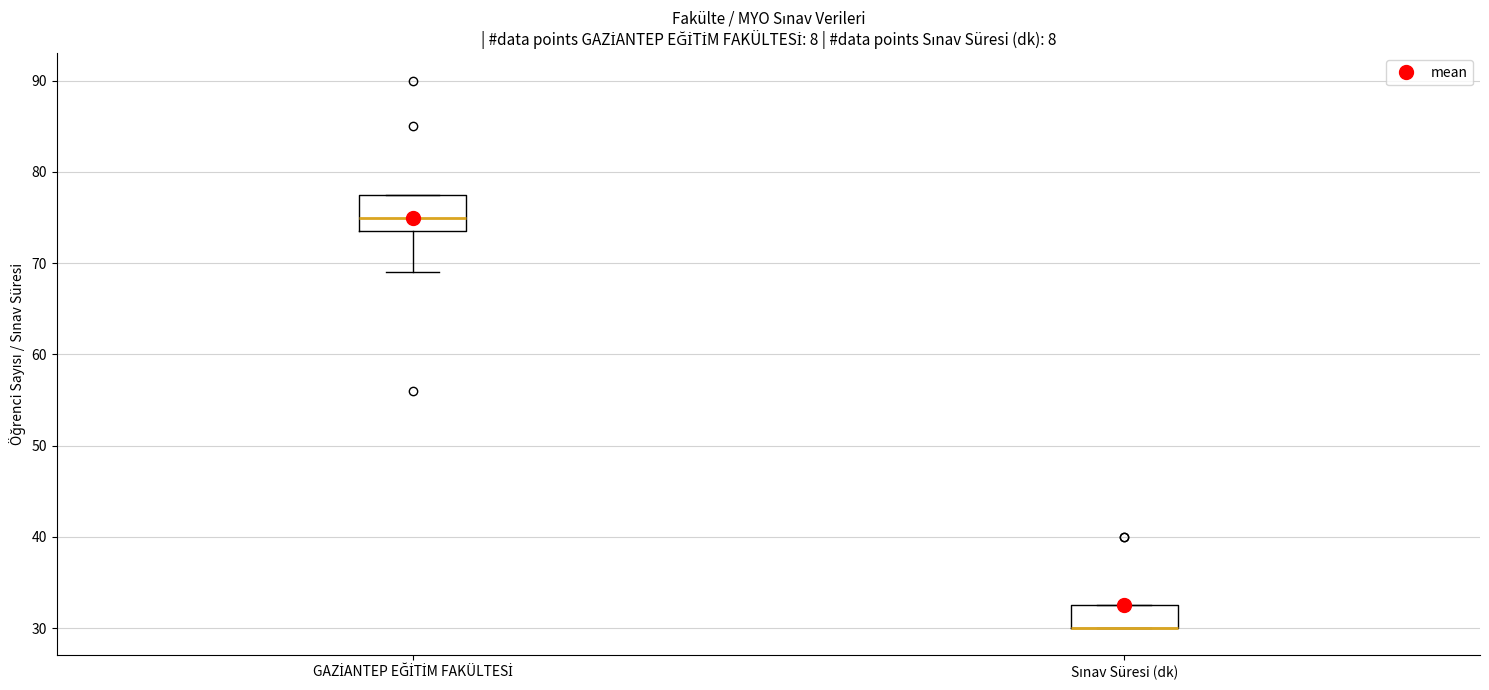

Reading left to right, read every box against the y-axis: the position of its median line, the range the box covers, and the ends of its whiskers. The values are not printed on the chart, so give them approximately, as read against the axis.

GAZİANTEP EĞİTİM FAKÜLTESİ: median 75, box 74 to 78, whiskers 69 to 78
Sınav Süresi (dk): median 30 (drawn on the box's lower edge), box 30 to 33, whiskers 30 to 33